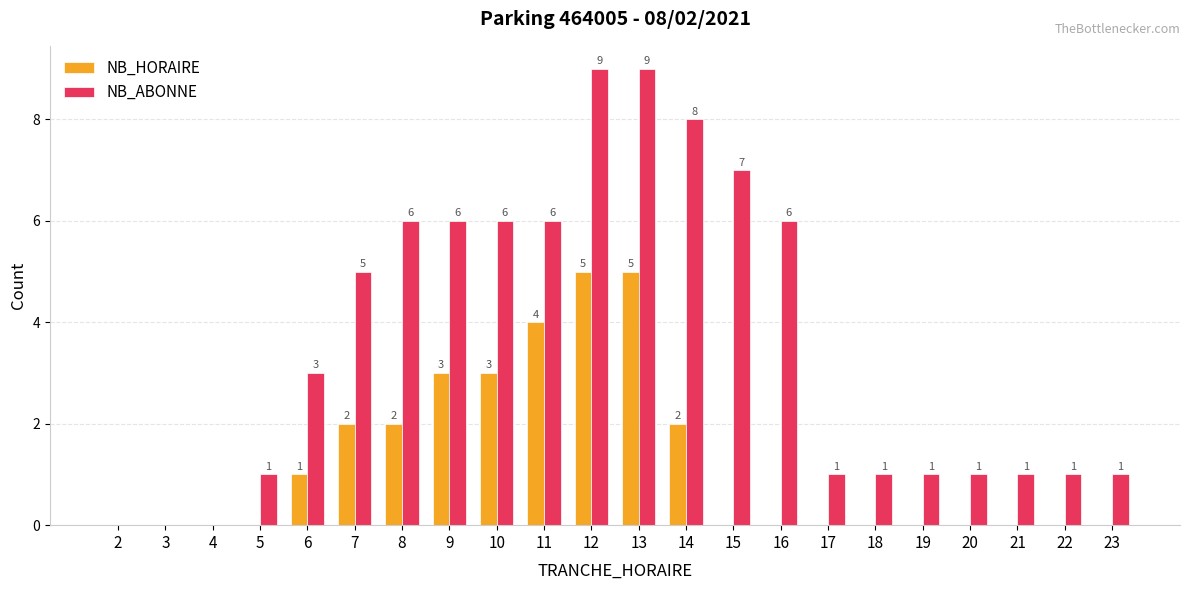

What is the average value of the NB_ABONNE series?

4